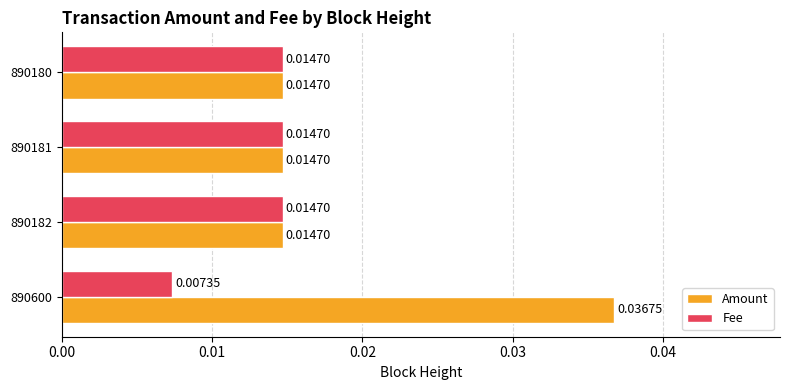

Between 890600 and 890180, which series saw the biggest shift?

Amount